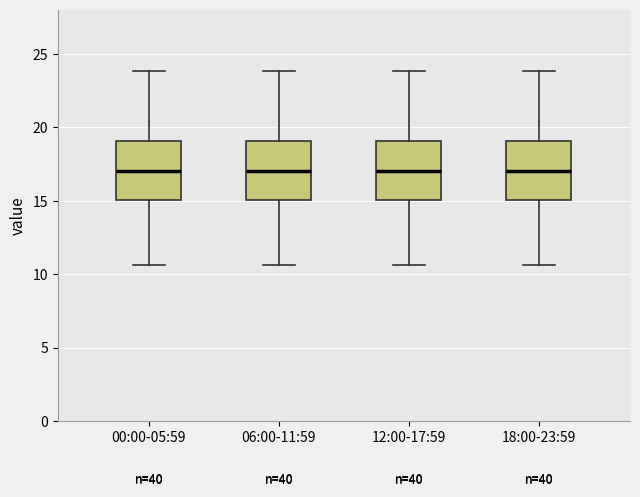

Where is the lower edge of the box for 12:00-17:59 on the y-axis? The values are not printed on the chart, so give them approximately, as read against the axis.

15.0